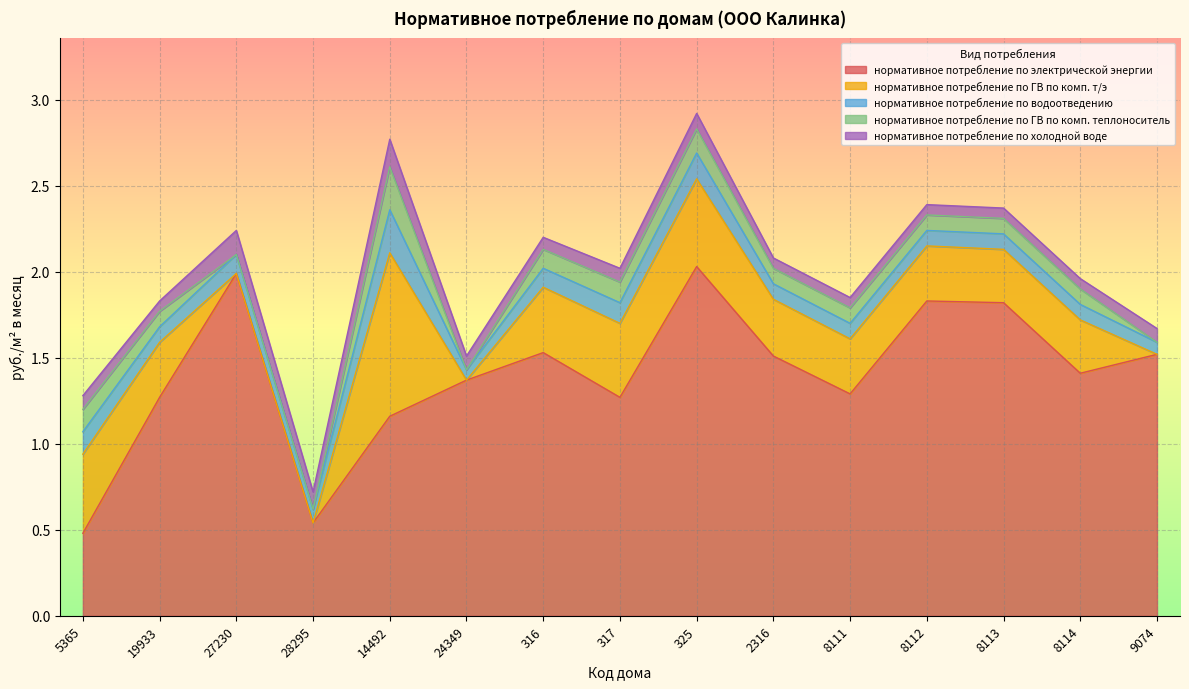

Reading right to left, list all the values displayed in this chart.

нормативное потребление по электрической энергии: 9074=1.5	8114=1.4	8113=1.8	8112=1.8	8111=1.3	2316=1.5	325=2.0	317=1.3	316=1.5	24349=1.4	14492=1.2	28295=0.5	27230=2.0	19933=1.3	5365=0.5
нормативное потребление по ГВ по комп. т/э: 9074=0.0	8114=0.3	8113=0.3	8112=0.3	8111=0.3	2316=0.3	325=0.5	317=0.4	316=0.4	24349=0.0	14492=0.9	28295=0.0	27230=0.0	19933=0.3	5365=0.5
нормативное потребление по водоотведению: 9074=0.1	8114=0.1	8113=0.1	8112=0.1	8111=0.1	2316=0.1	325=0.1	317=0.1	316=0.1	24349=0.1	14492=0.2	28295=0.1	27230=0.1	19933=0.1	5365=0.1
нормативное потребление по ГВ по комп. теплоноситель: 9074=0.0	8114=0.1	8113=0.1	8112=0.1	8111=0.1	2316=0.1	325=0.1	317=0.1	316=0.1	24349=0.0	14492=0.2	28295=0.0	27230=0.0	19933=0.1	5365=0.1
нормативное потребление по холодной воде: 9074=0.1	8114=0.1	8113=0.1	8112=0.1	8111=0.1	2316=0.1	325=0.1	317=0.1	316=0.1	24349=0.1	14492=0.2	28295=0.1	27230=0.1	19933=0.1	5365=0.1